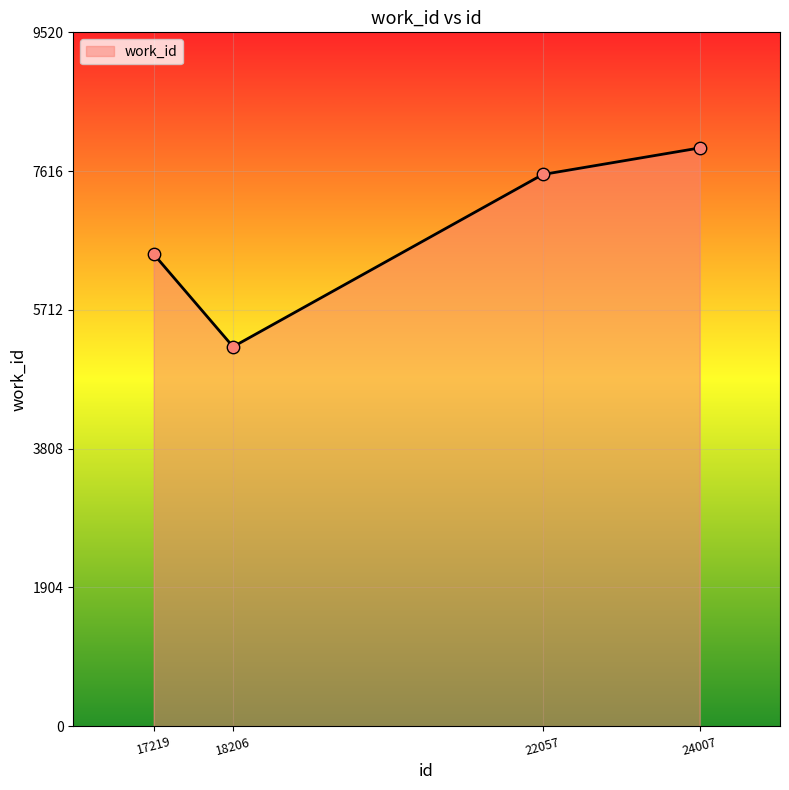

Approximately how many times larger is the value at 24007 compared to 17219?

1.2